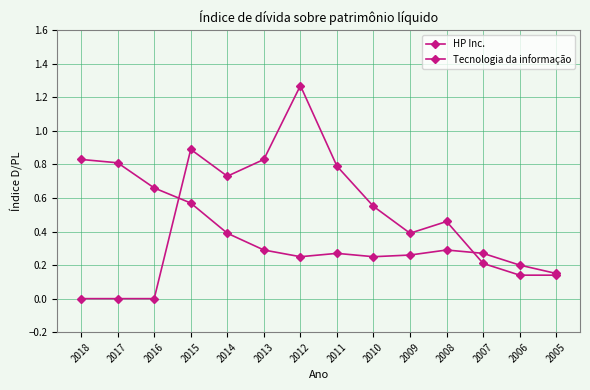

At which label is Tecnologia da informação closest to 0?

2005